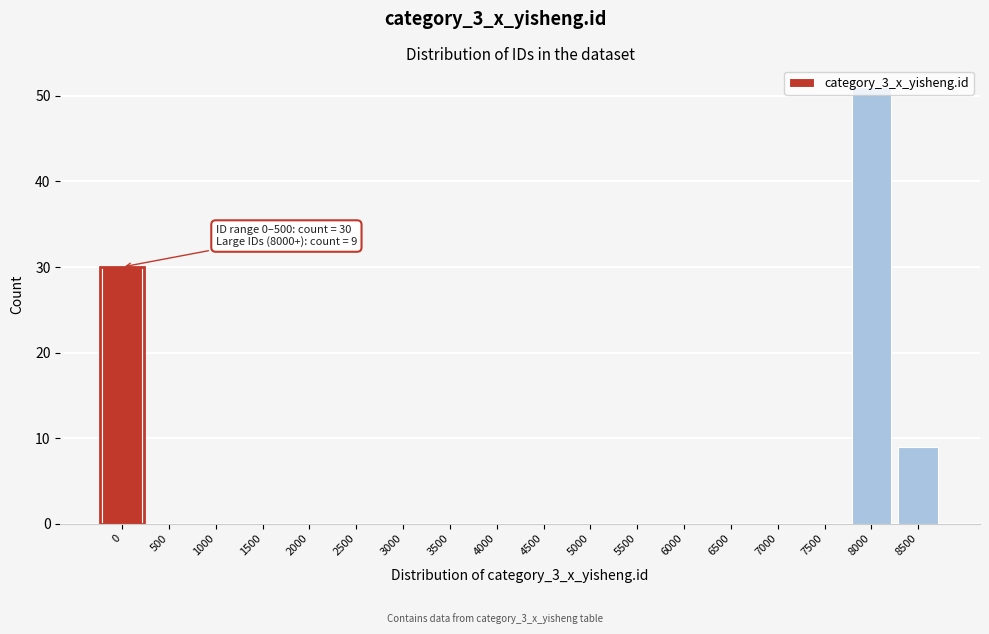

What is the change in value from 5500 to 8000?

+51